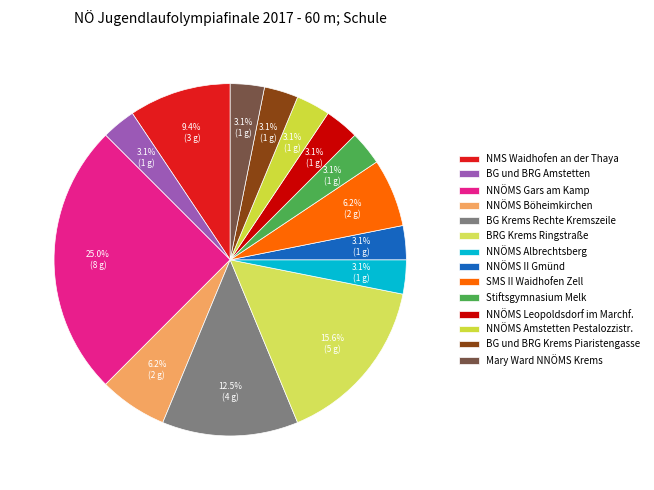

Does any single category account for the majority?

No